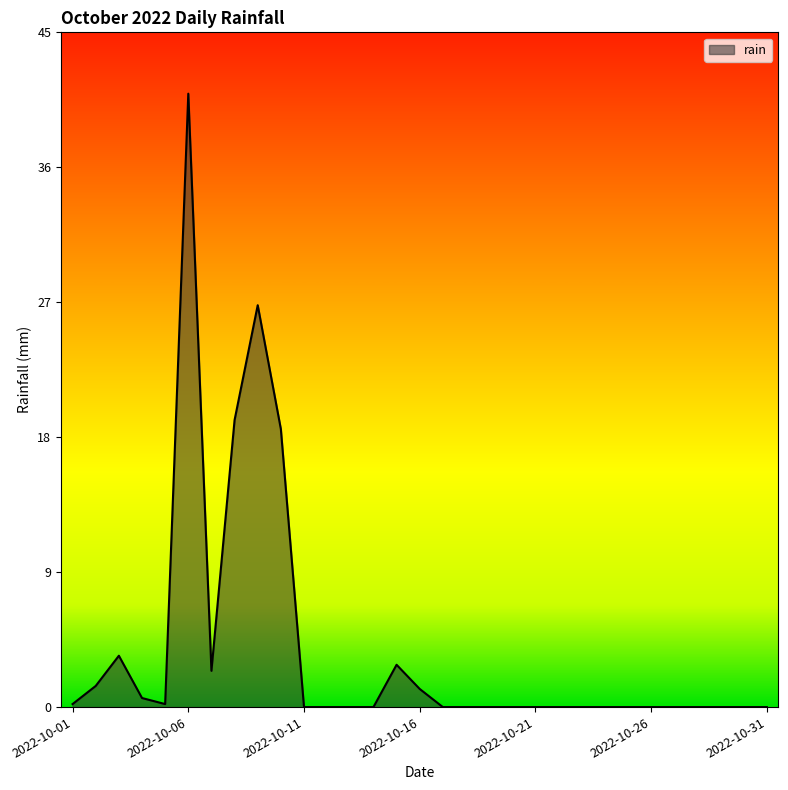

What is the greatest value displayed?

40.6